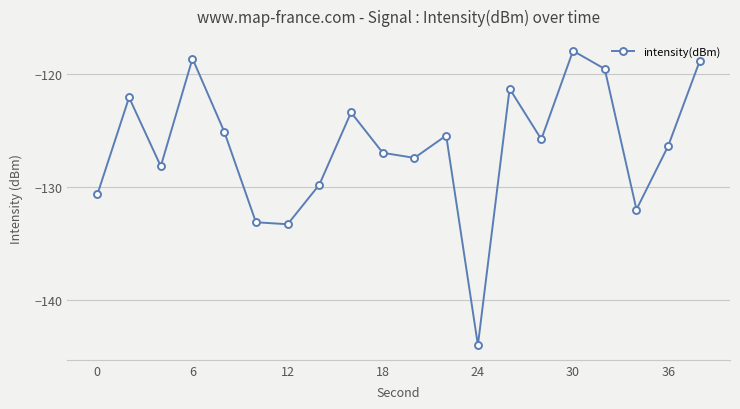

What is the smallest value displayed?

-144.0